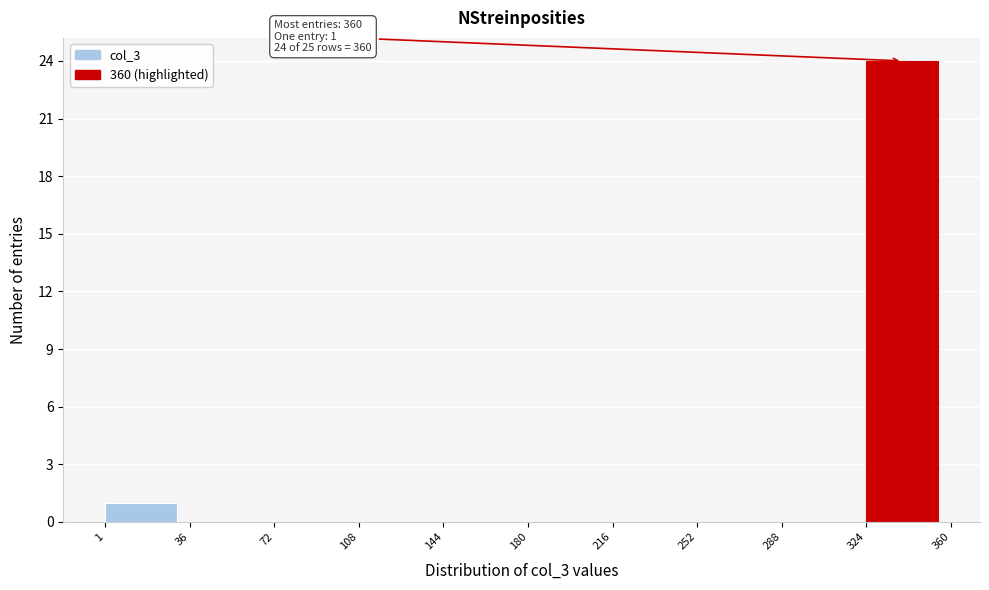

Over which range of the x-axis is the bar tallest?

324 to 360